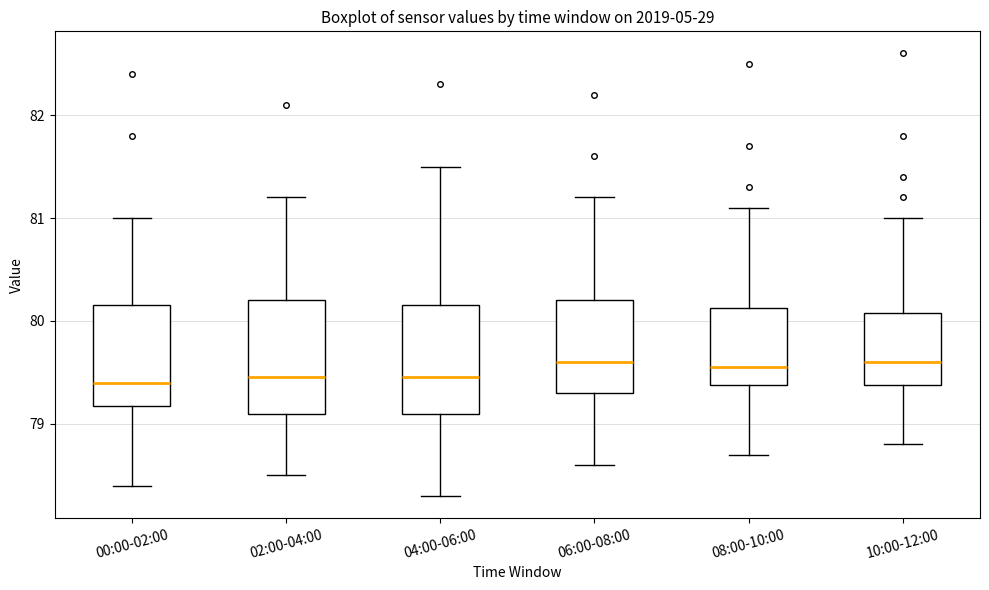

Where does the upper whisker of the box for 08:00-10:00 end on the y-axis? The values are not printed on the chart, so give them approximately, as read against the axis.

81.1